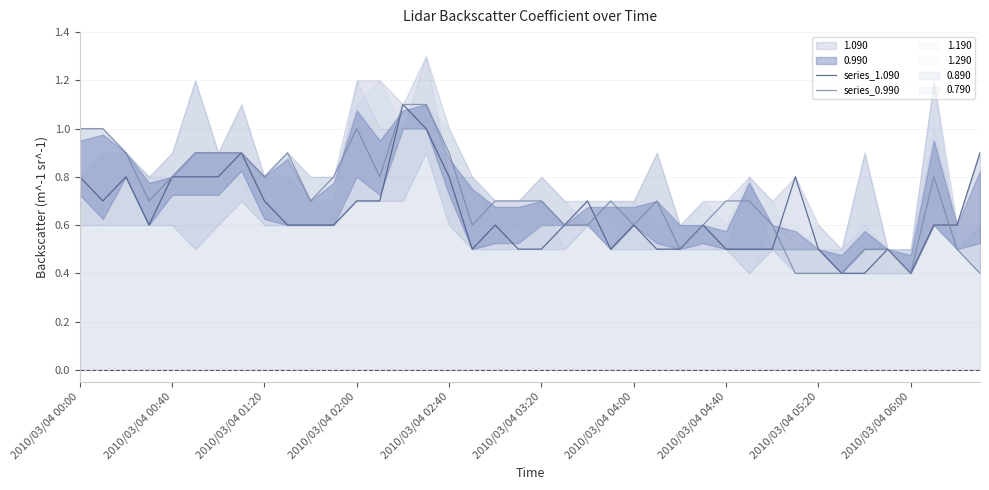

Is the value of series_0.990 at 2010/03/04 00:00 greater than the value of series_1.090 at 2010/03/04 04:00?

Yes